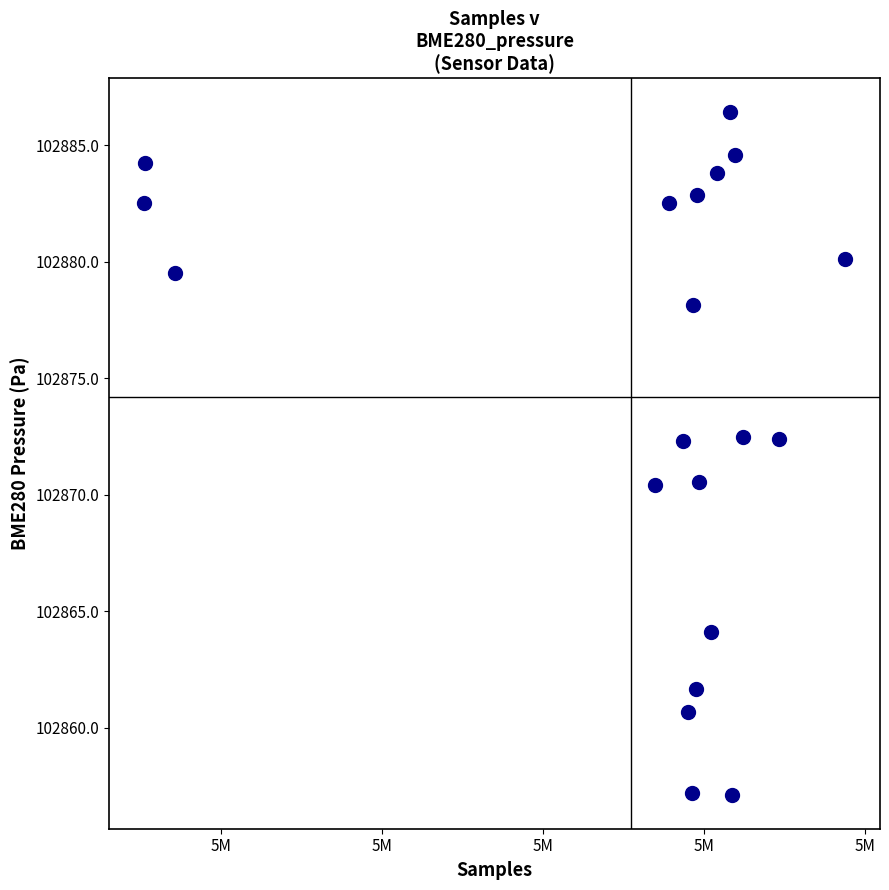

What is the range of X values (max minus min)?

21763.0